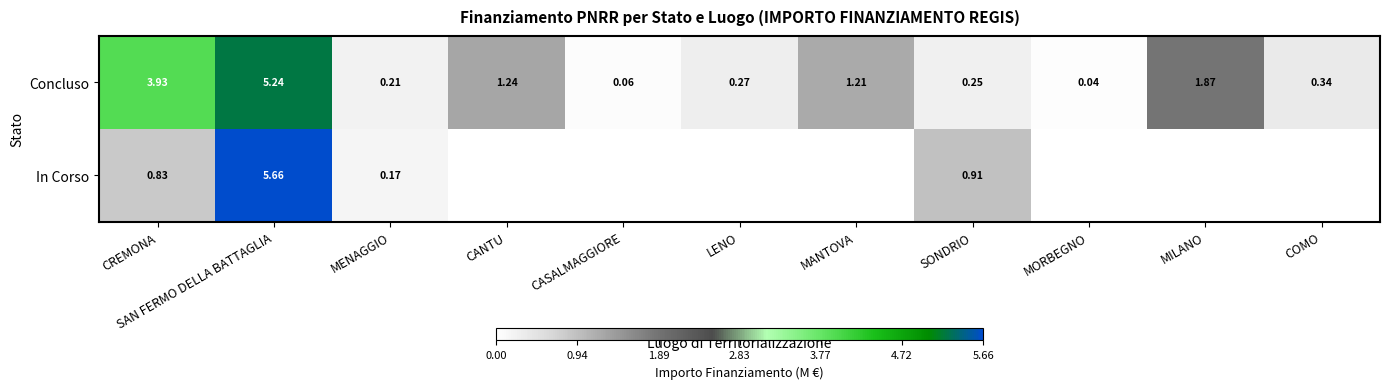

At SAN FERMO DELLA BATTAGLIA, list the series in order from smallest to largest.

Concluso, In Corso